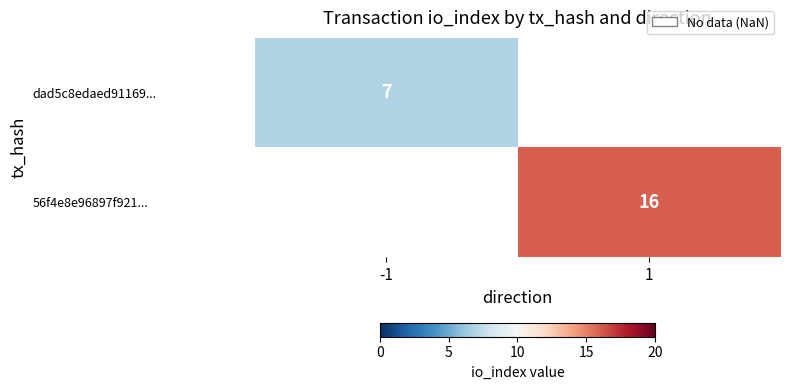

Is it true that 56f4e8e96897f921... equals 16 at 1?

True